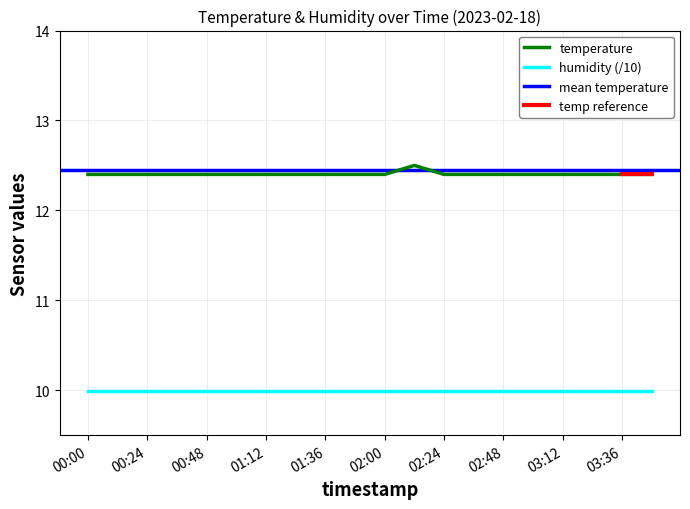

What is the sum of all values?

248.1